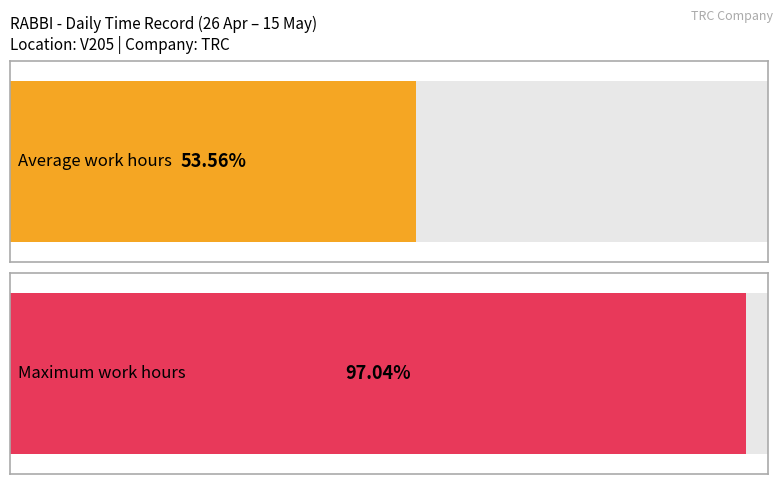

How many distinct data groups are displayed?

2